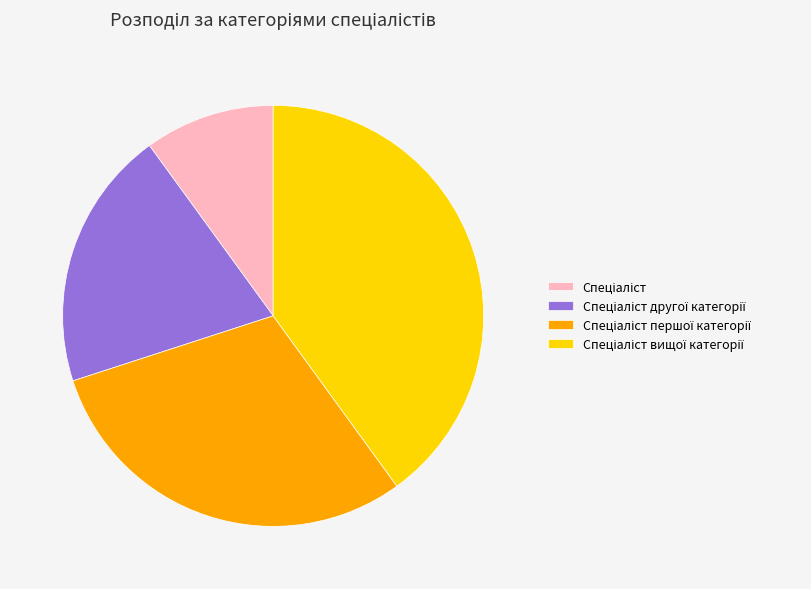

Is there a majority slice in this chart?

No